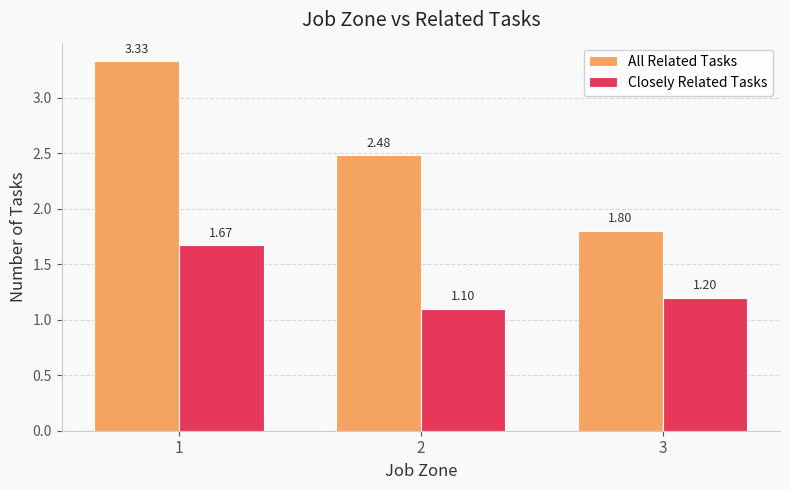

List the labels in order of All Related Tasks value, largest first.

1, 2, 3